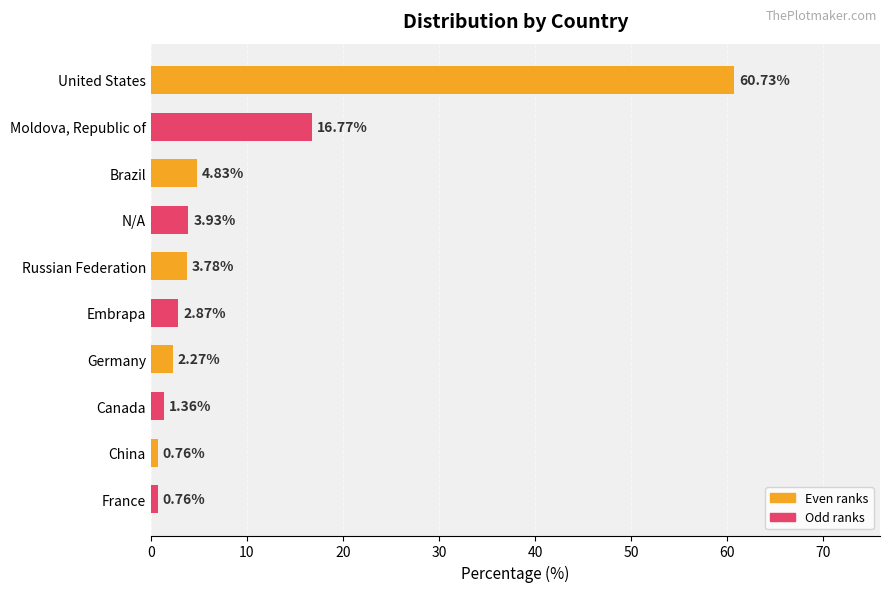

Are the bars horizontal?

Yes